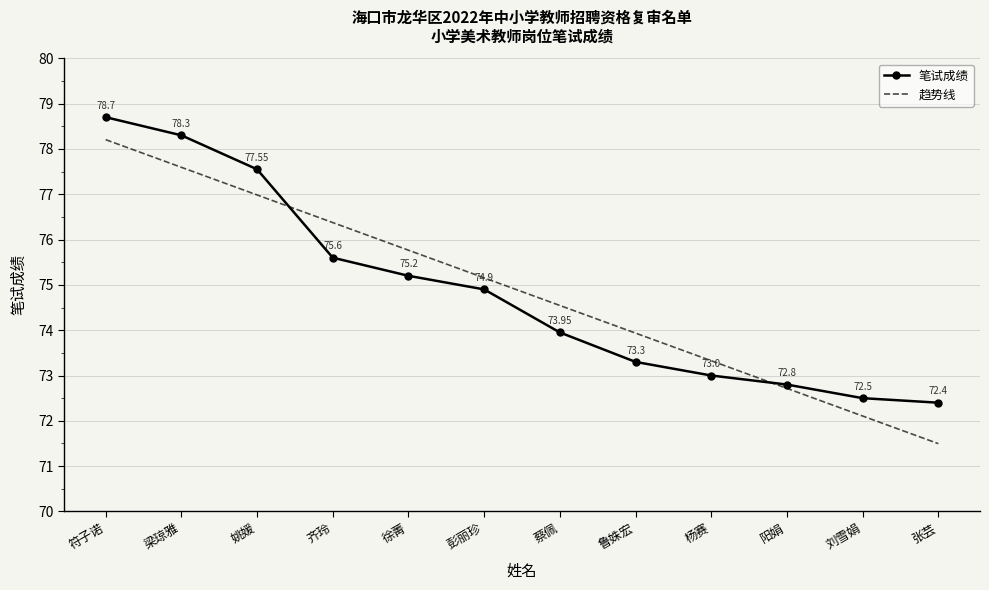

What is the change in value from 齐玲 to 阳娟?

-2.8